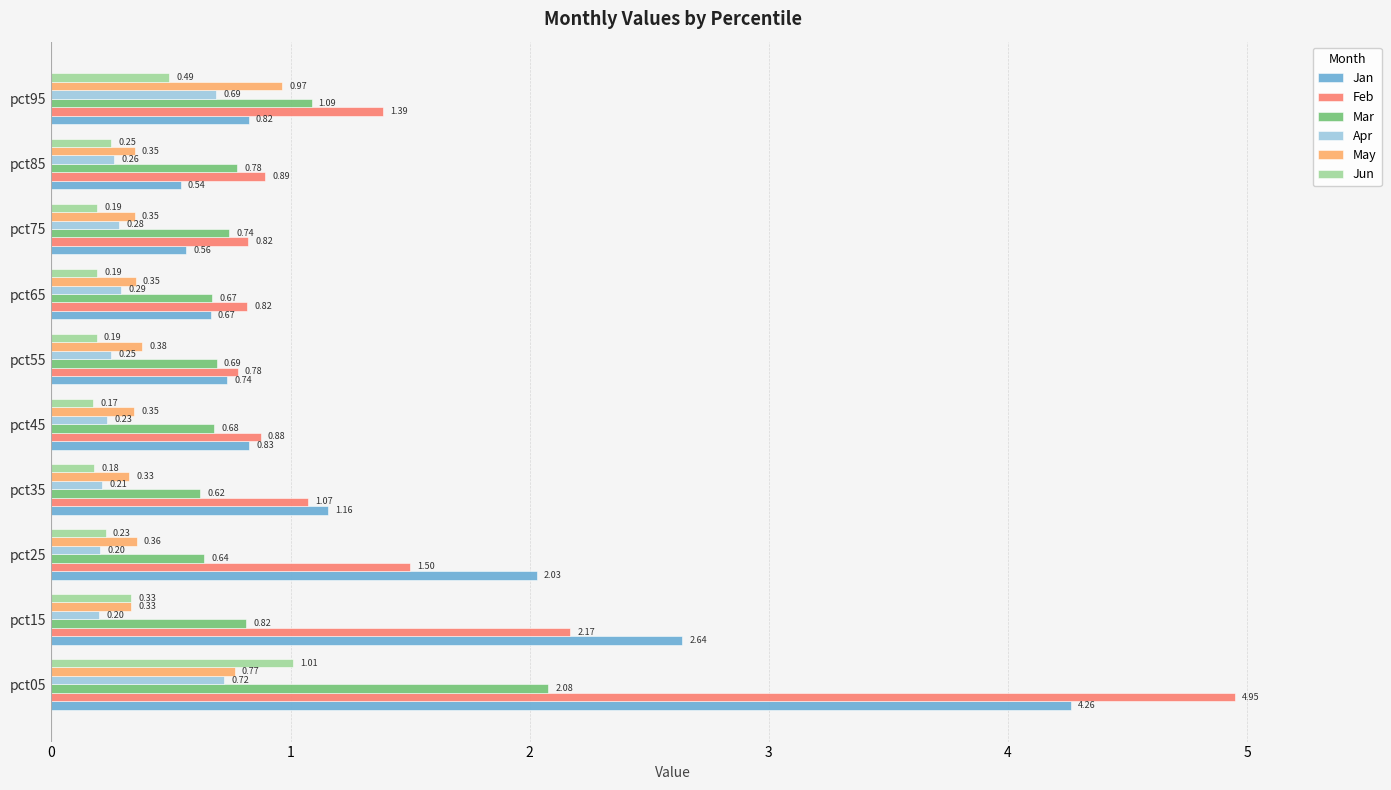

Which series has the largest total across all categories?

Feb